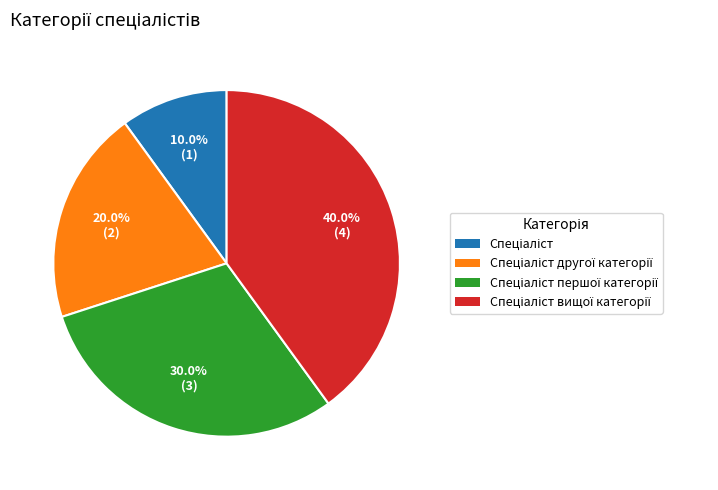

Does any single category account for the majority?

No